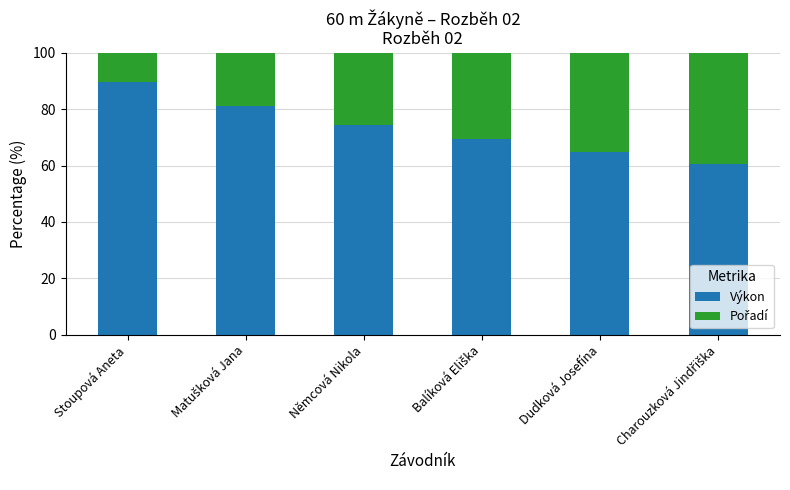

Reading left to right, list the values for the Výkon series.

89.5	81.2	74.5	69.5	64.7	60.7